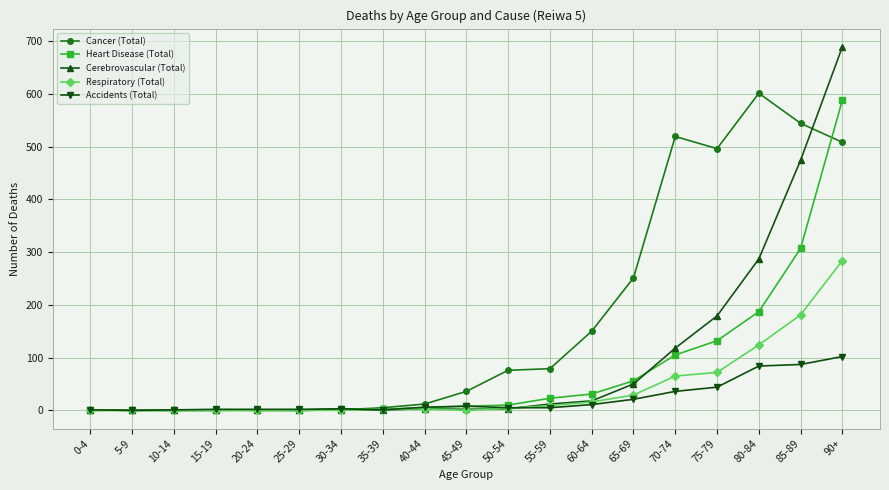

How many categories are shown in the chart?

19